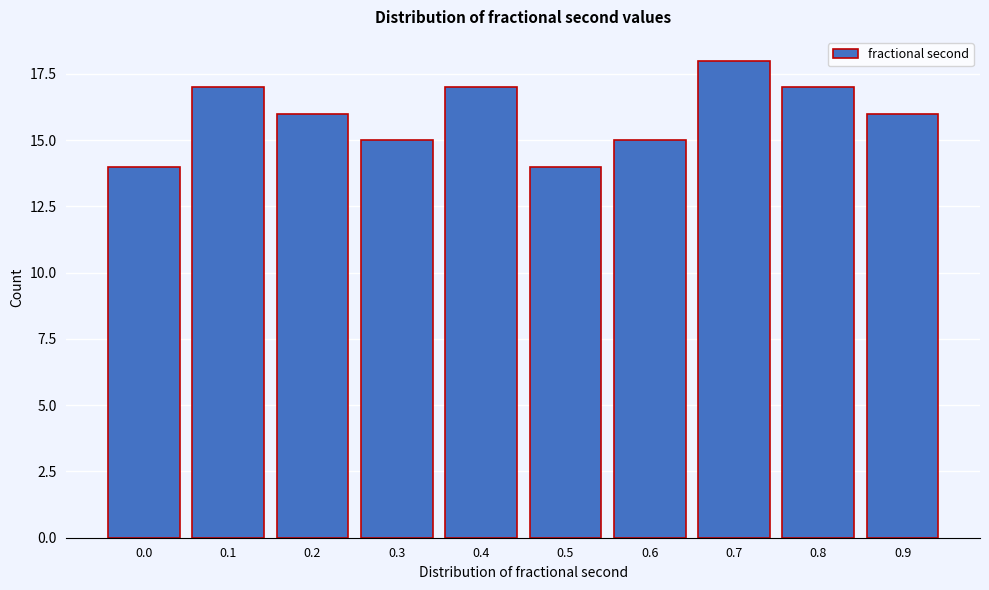

Reading left to right, what are all the values shown in this chart?

14	17	16	15	17	14	15	18	17	16